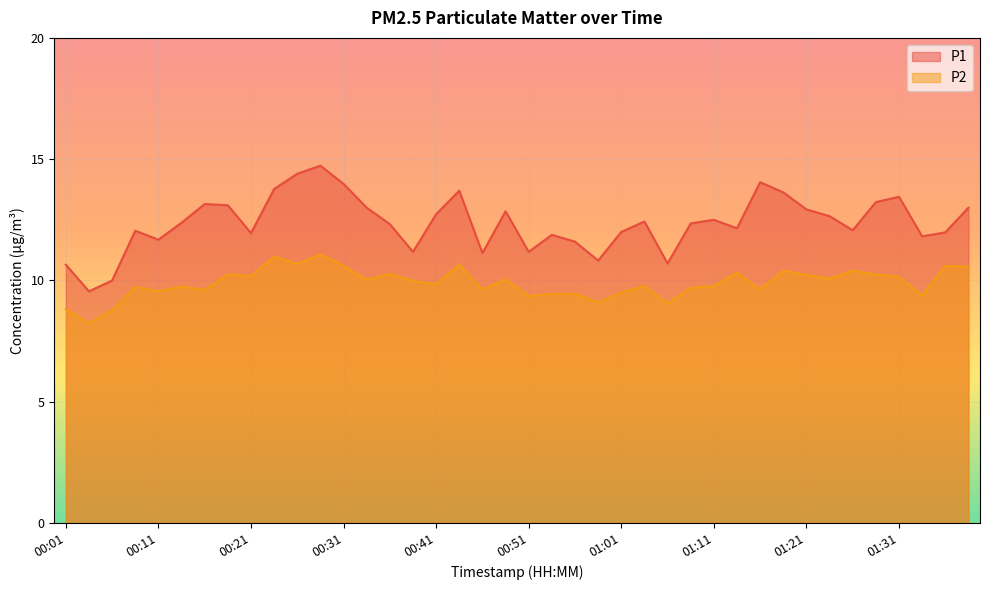

True or false: P2 and P1 intersect in this chart.

False